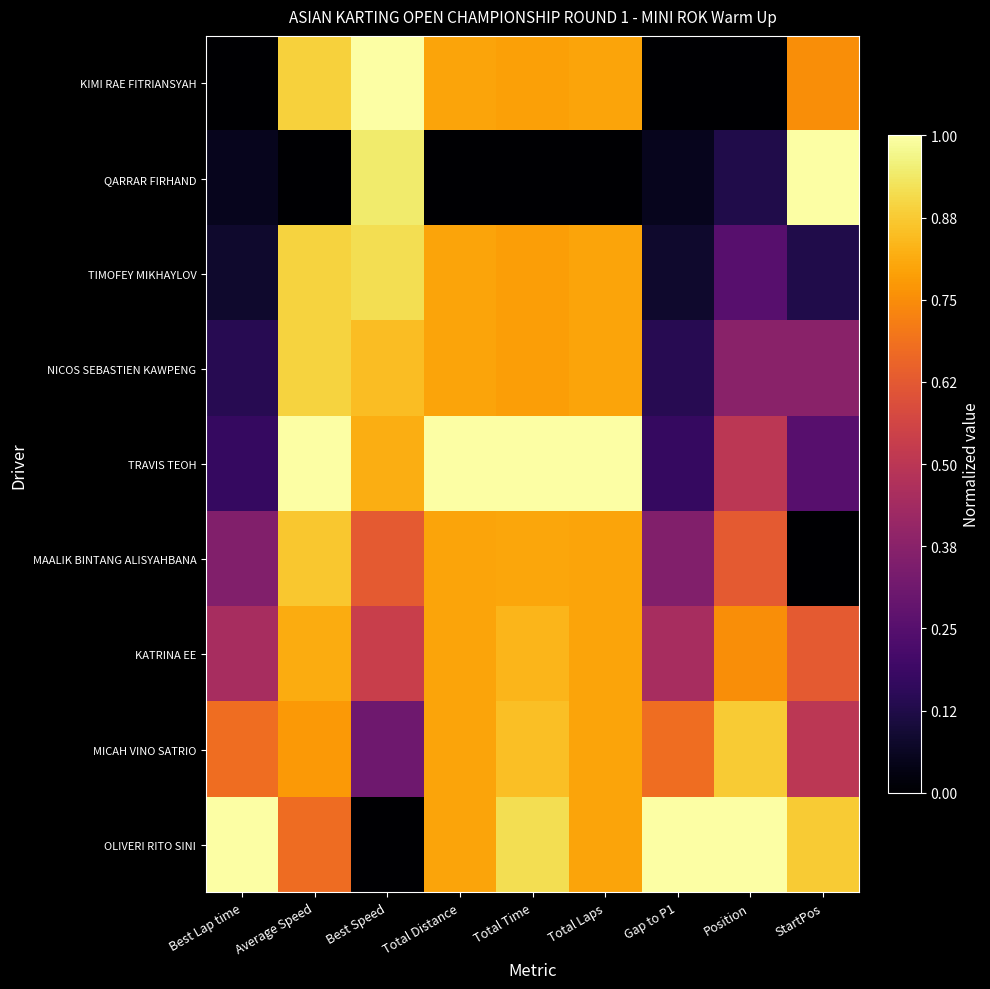

What is the spread (max minus min) of values at Total Time?

1.0